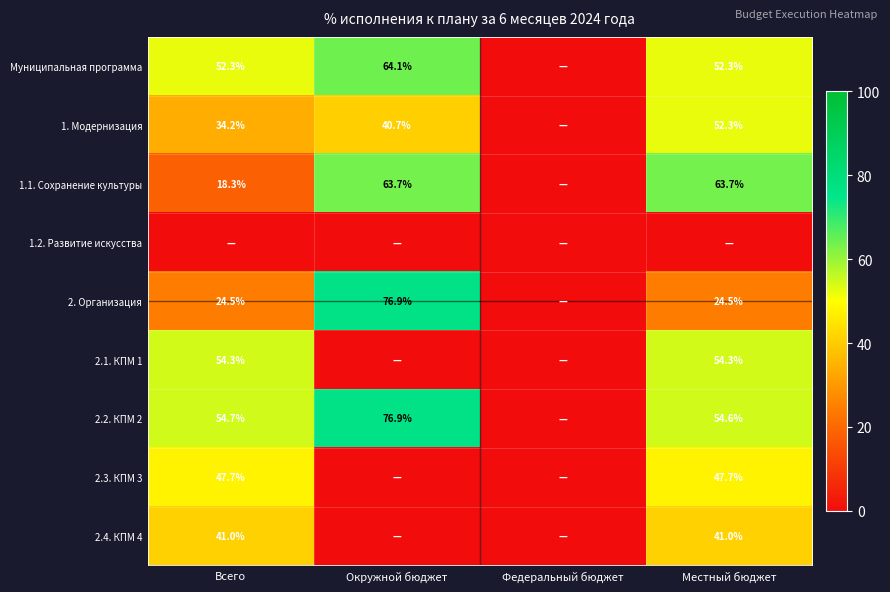

The value of 1.1. Сохранение культуры at Местный бюджет is 63.7. True or false?

True